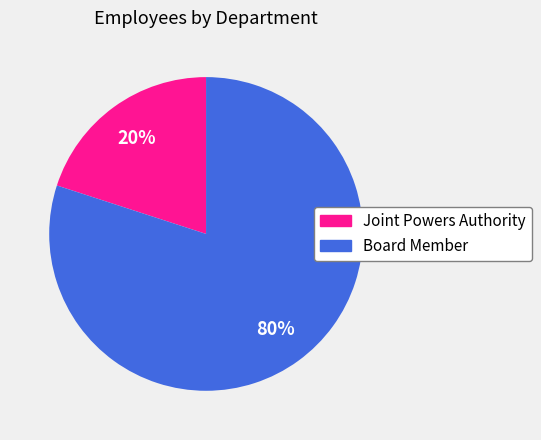

Which category accounts for the majority?

Board Member